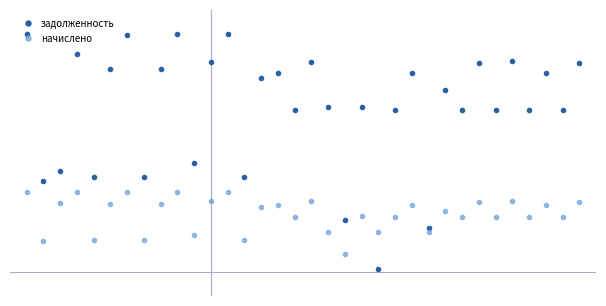

What is the sum of all начислено values?

136573.1